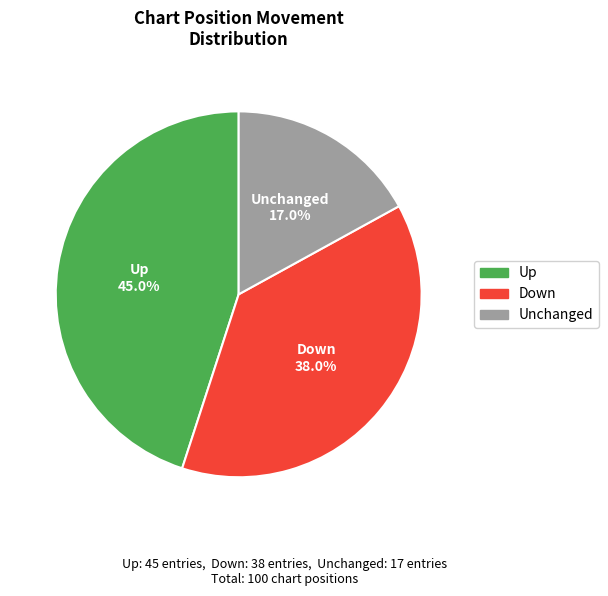

Does any single category account for the majority?

No